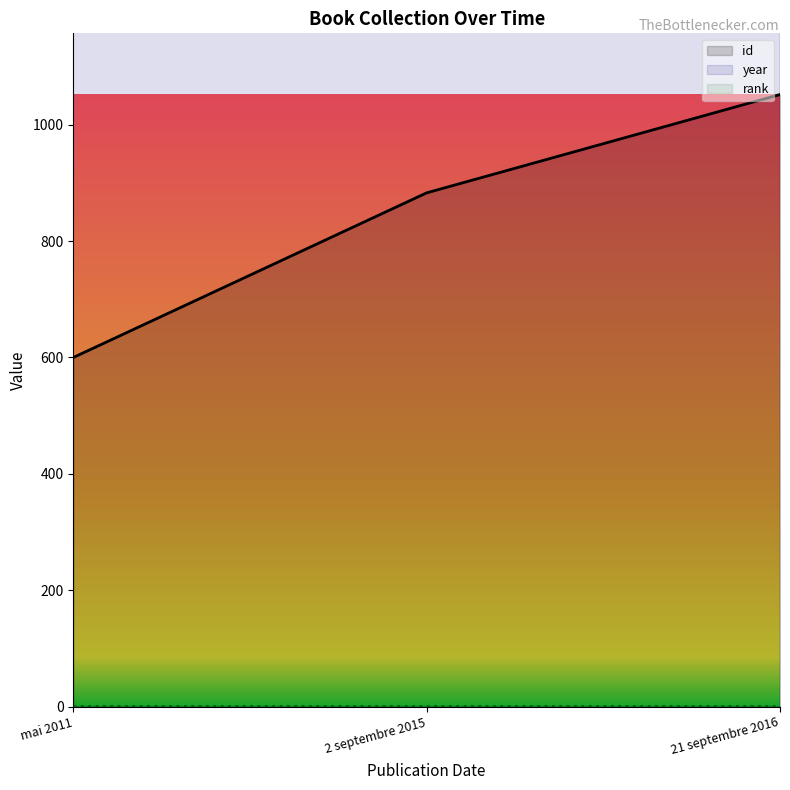

What is the minimum value for id?

600